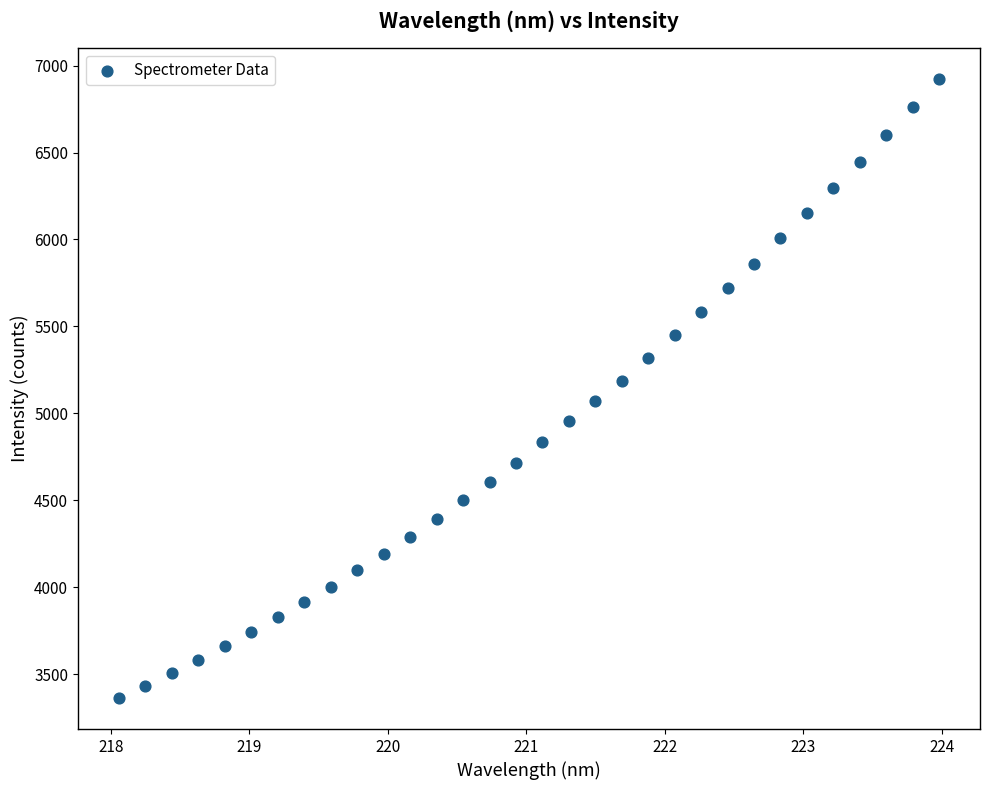

What is the range of X values (max minus min)?

5.9